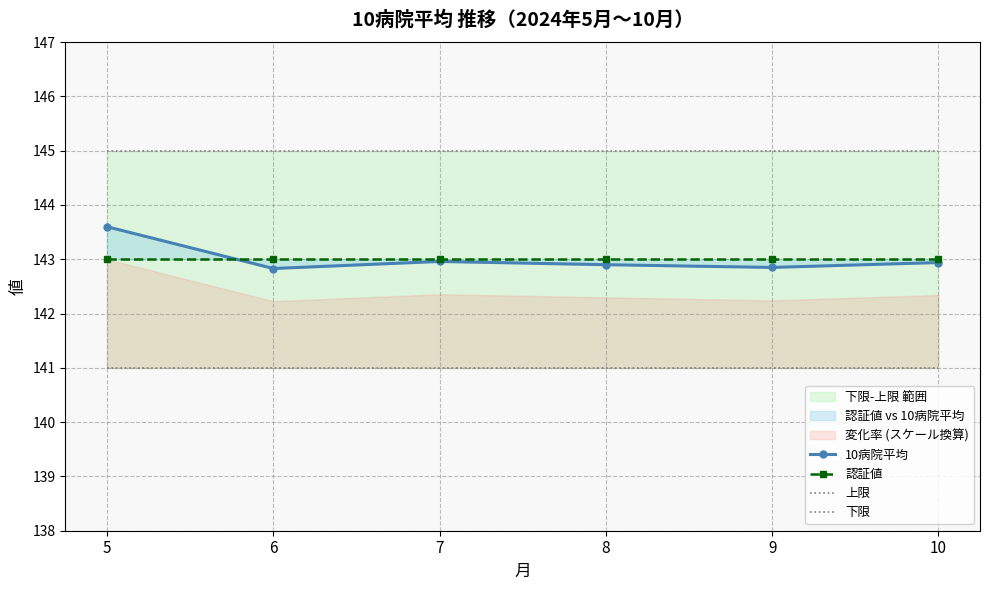

Is the value of 認証値 at 7 greater than the value of 下限 at 9?

Yes